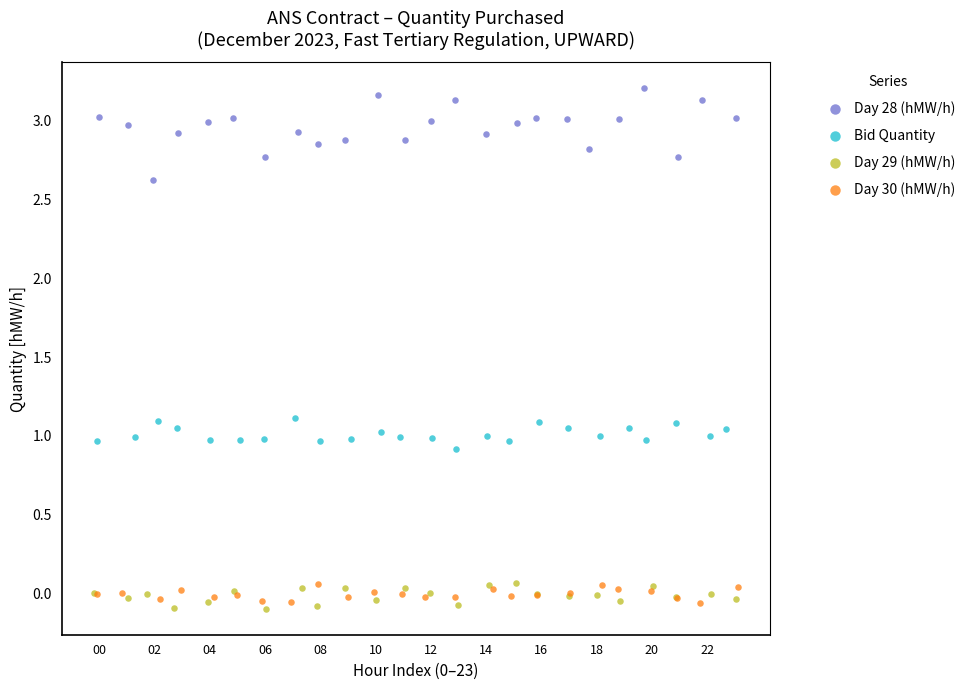

What are all the series names shown in the legend?

Day 28 (hMW/h), Bid Quantity, Day 29 (hMW/h), Day 30 (hMW/h)